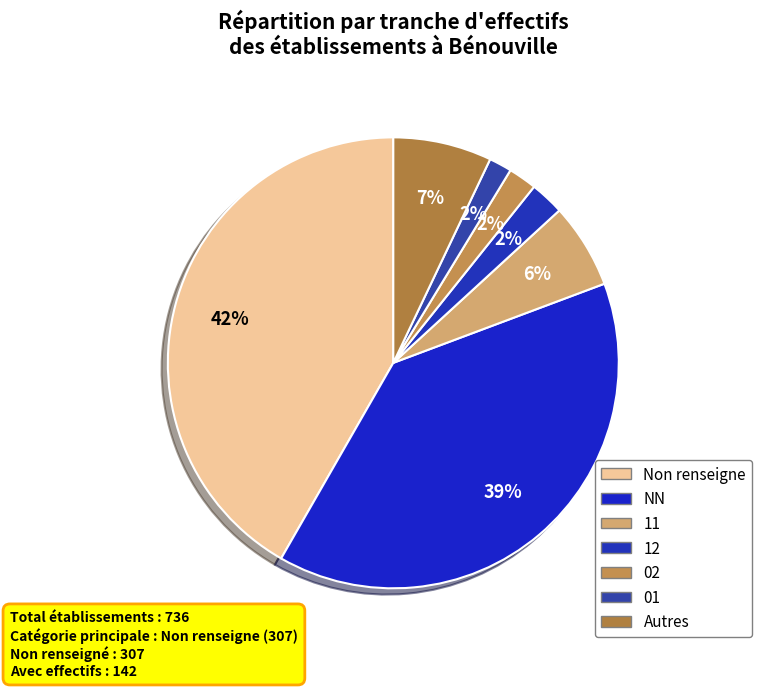

Count the number of slices in the pie.

7